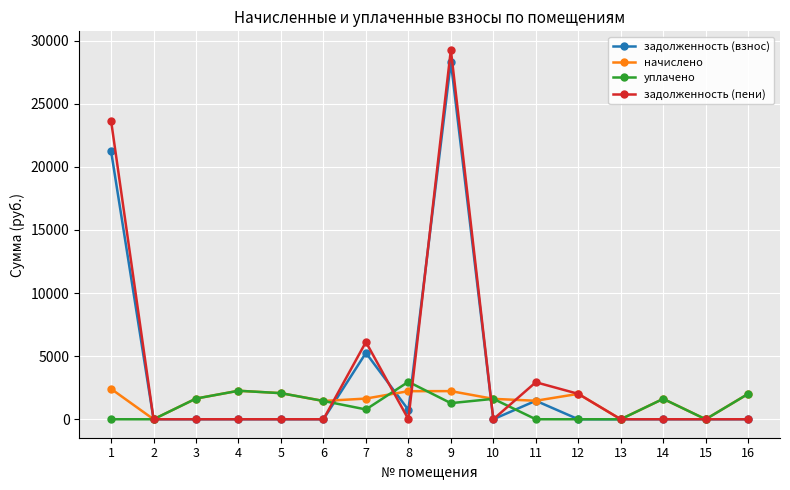

How many lines are shown in the chart?

4